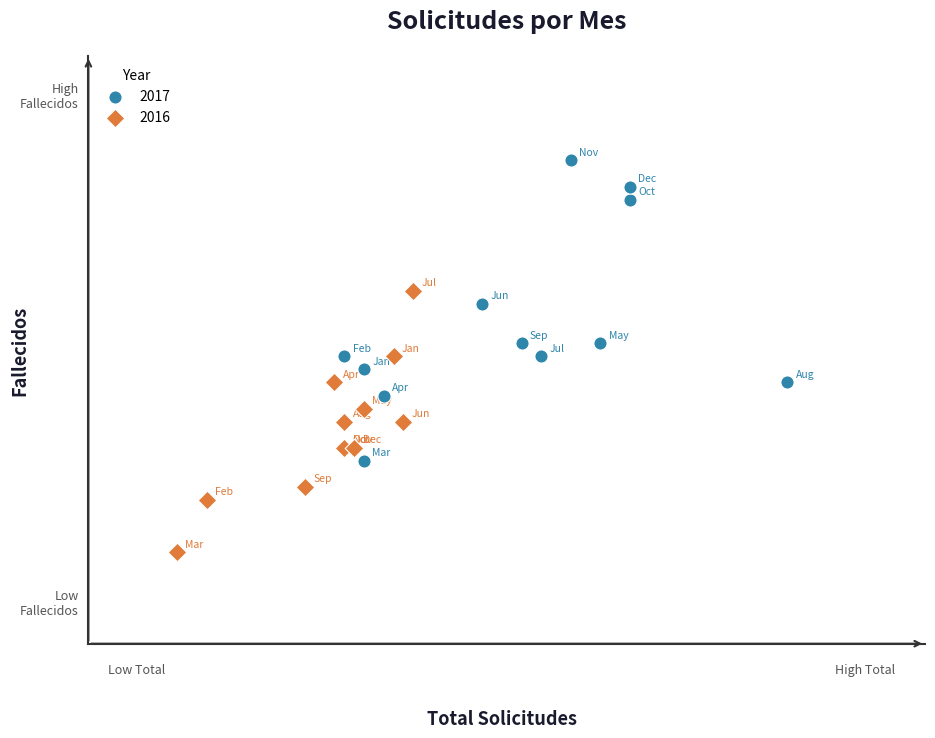

What are all the series names shown in the legend?

2017, 2016